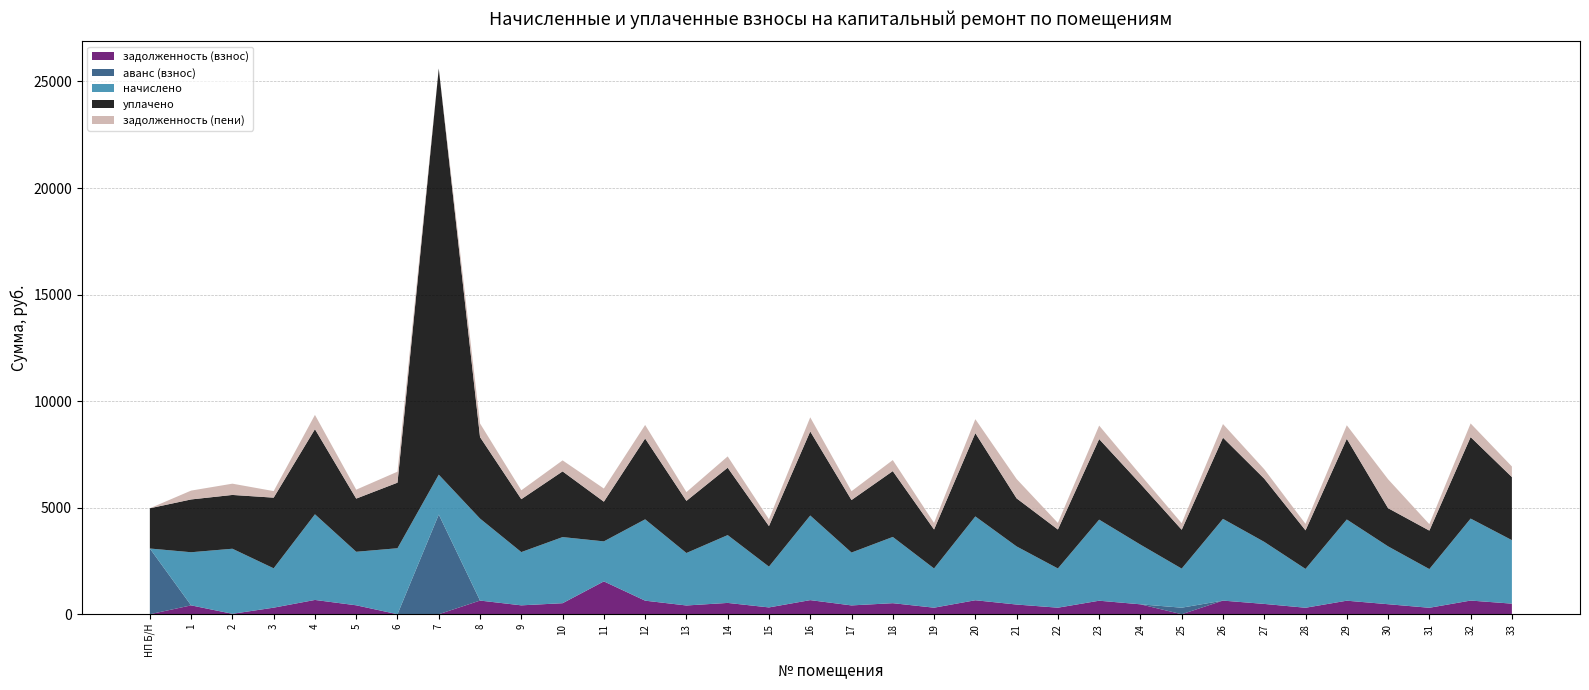

Reading right to left, transcribe all the data shown in this chart.

задолженность (взнос): 496.6	641.2	302.7	469.7	635.1	303.7	483.5	639.2	0.0	465.1	634.1	306.8	454.5	655.6	306.8	518.1	413.5	661.8	319.1	530.4	410.4	636.1	1540.9	517.1	416.6	640.6	0.0	0.0	418.6	670.0	307.8	20.0	415.5	0.0
аванс (взнос): 0.0	0.0	0.0	0.0	0.0	0.0	0.0	0.0	306.5	0.0	0.0	0.0	0.0	0.0	0.0	0.0	0.0	0.0	0.0	0.0	0.0	0.0	0.0	0.0	0.0	0.0	4677.1	0.0	0.0	0.0	0.0	0.0	0.0	3083.9
начислено: 2979.5	3847.5	1816.0	2714.8	3810.5	1822.2	2911.8	3835.2	1834.5	2801.0	3804.4	1840.6	2727.1	3933.7	1840.6	3108.8	2480.9	3970.6	1914.5	3182.6	2462.4	3816.7	1877.6	3102.6	2499.4	3847.5	1871.4	3096.5	2511.7	4019.9	1846.8	3053.4	2493.2	-3083.9
уплачено: 2960.6	3823.1	1805.2	1792.7	3786.4	1810.1	2966.3	3810.9	1822.9	2853.4	3780.3	1829.0	2255.3	3908.7	1829.0	3089.1	2465.2	3945.5	1902.4	3162.5	2446.8	3792.5	1862.9	3082.9	2483.2	3823.1	19062.8	3076.9	2495.8	3994.4	3315.6	2524.1	2477.4	1888.1
задолженность (пени): 496.6	641.2	302.0	1357.4	635.1	303.7	441.9	639.2	305.8	425.1	634.1	306.8	909.0	655.6	306.8	518.1	413.5	661.8	319.1	530.4	410.4	636.1	616.8	517.1	416.6	641.2	0.0	516.1	418.6	670.0	307.8	528.9	415.5	0.0